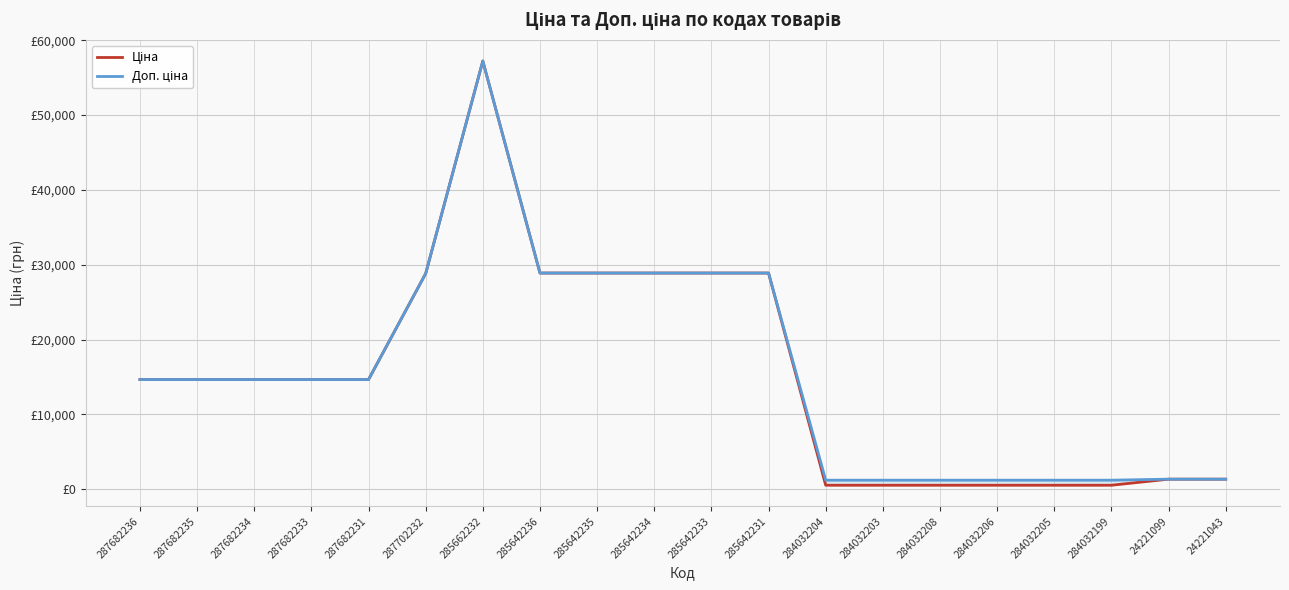

Which category has the highest value across all series?

285662232